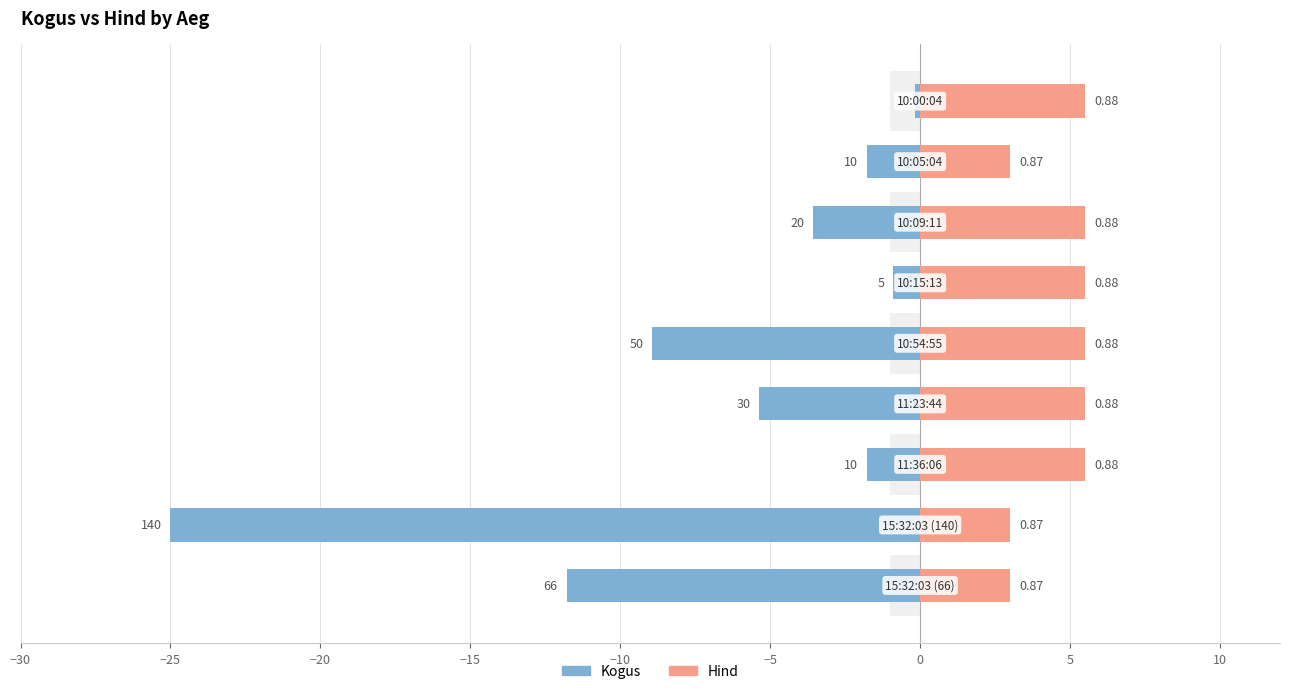

The value of Hind at 0 is 5.5. True or false?

True